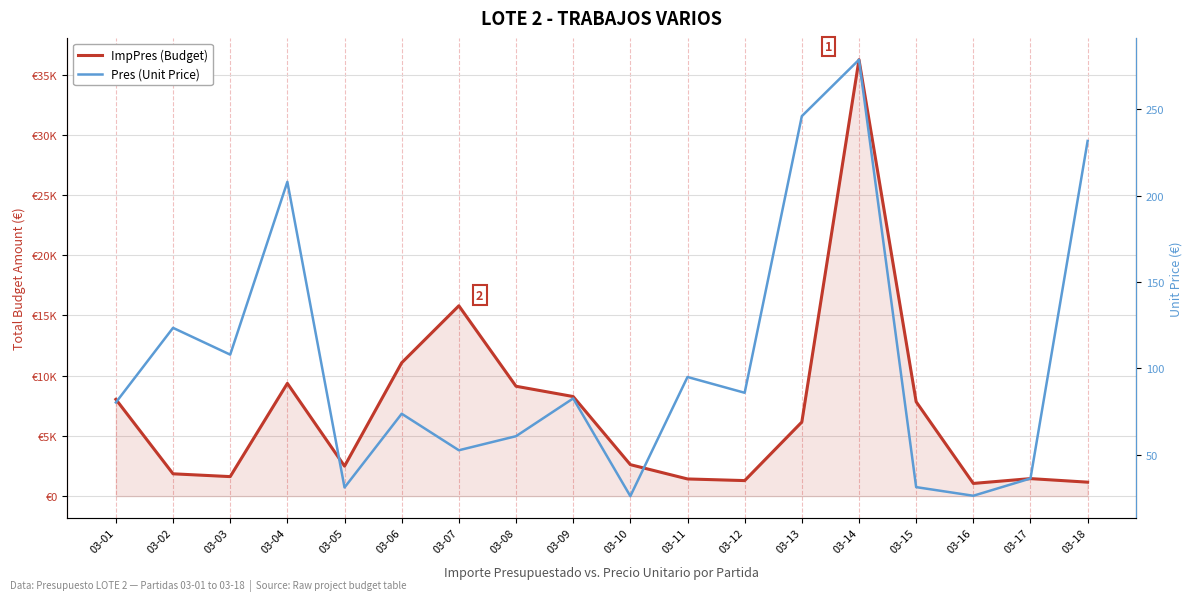

What is the sum of all Pres (Unit Price) values?

1878.5